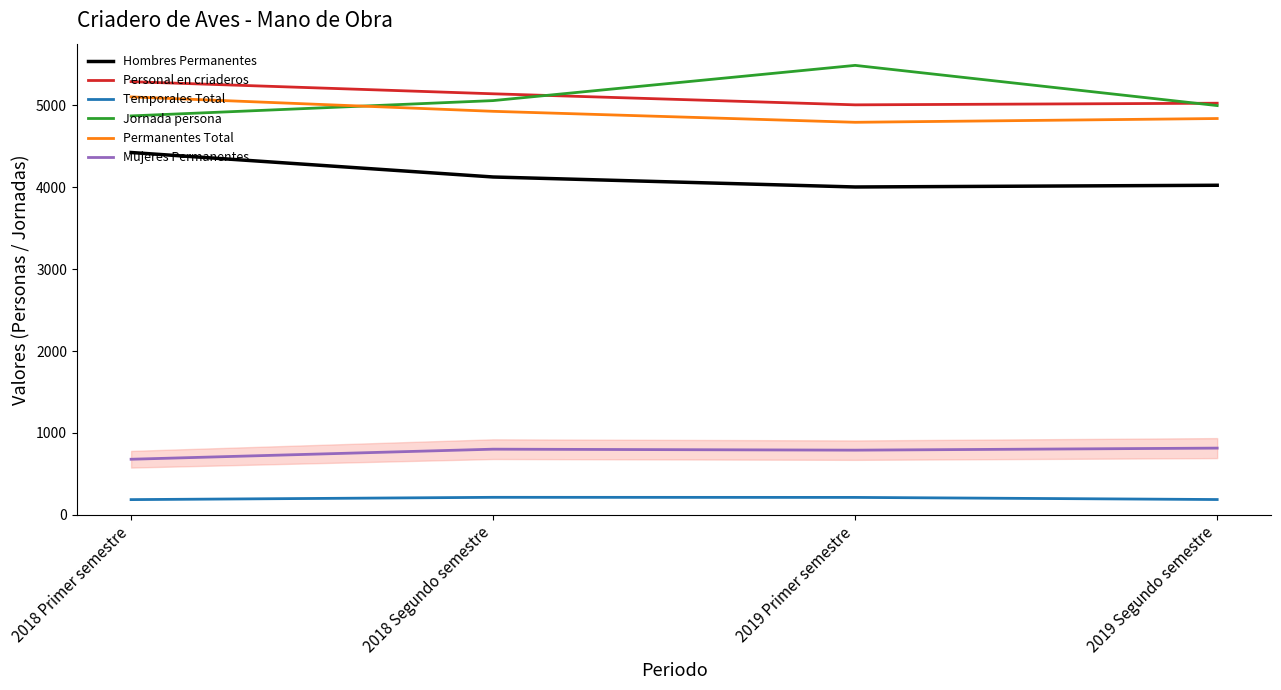

True or false: Hombres Permanentes and Permanentes Total intersect in this chart.

False